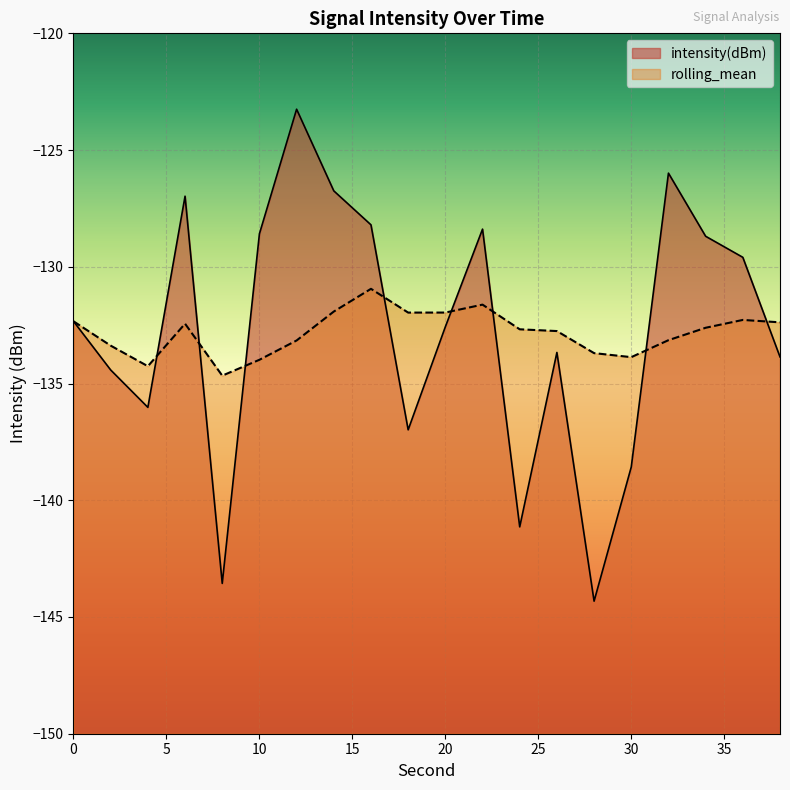

Rank the series at 8 from lowest to highest value.

intensity(dBm), rolling_mean